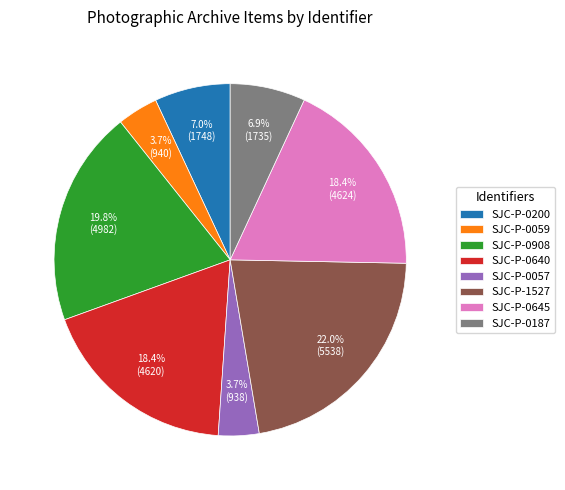

The SJC-P-1527 slice represents 22% of the pie. True or false?

True